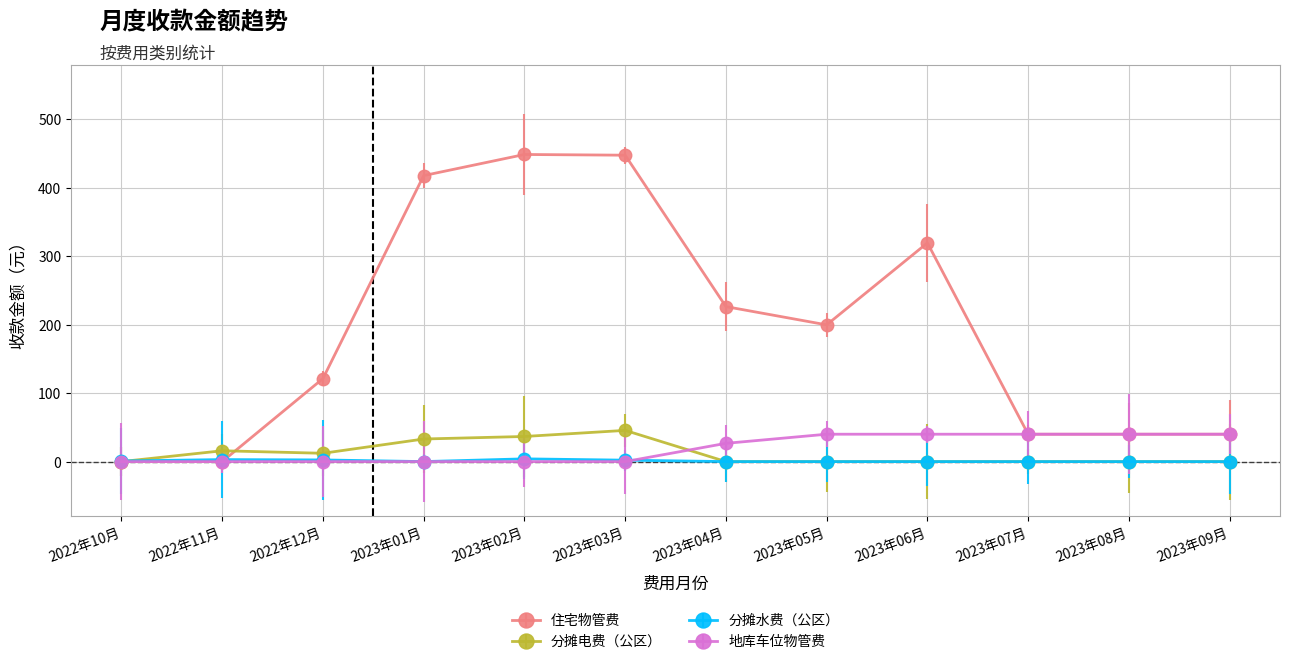

Reading left to right, extract all data points from this chart.

住宅物管费: 0.0	0.0	121.3	417.8	448.6	447.6	226.4	199.7	319.5	40.0	40.0	40.0
分摊电费（公区）: 0.0	15.8	12.1	33.0	36.7	45.6	0.0	0.0	0.0	0.0	0.0	0.0
分摊水费（公区）: 0.9	2.9	2.4	0.0	4.0	2.1	0.0	0.0	0.0	0.0	0.0	0.0
地库车位物管费: 0.0	0.0	0.0	0.0	0.0	0.0	26.7	40.0	40.0	40.0	40.0	40.0